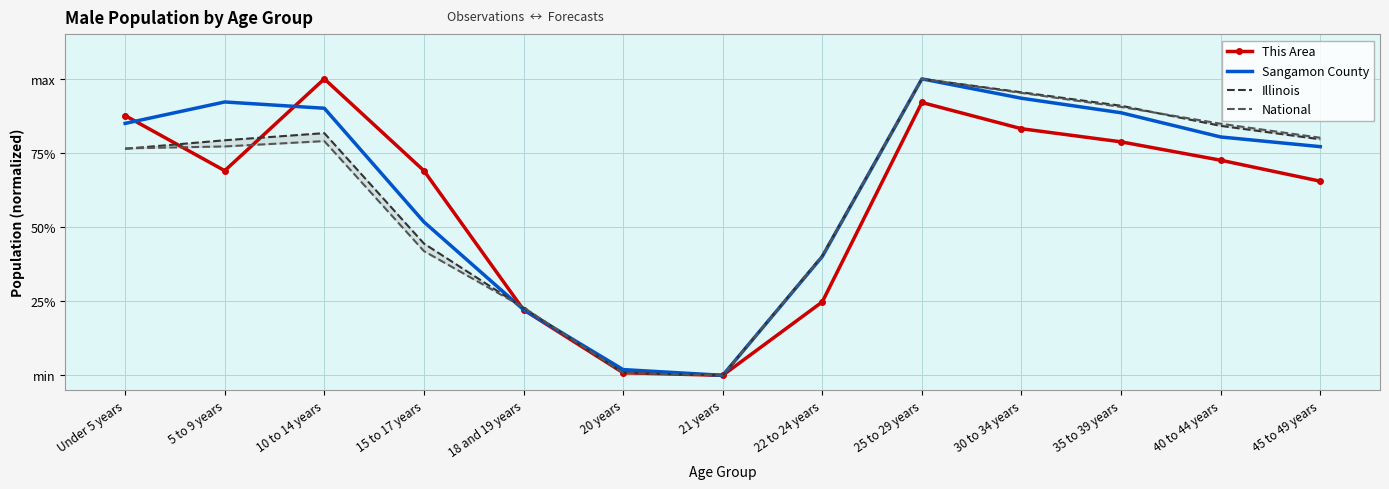

Reading right to left, list all the values displayed in this chart.

This Area: 45 to 49 years=0.7	40 to 44 years=0.7	35 to 39 years=0.8	30 to 34 years=0.8	25 to 29 years=0.9	22 to 24 years=0.2	21 years=0.0	20 years=0.0	18 and 19 years=0.2	15 to 17 years=0.7	10 to 14 years=1.0	5 to 9 years=0.7	Under 5 years=0.9
Sangamon County: 45 to 49 years=0.8	40 to 44 years=0.8	35 to 39 years=0.9	30 to 34 years=0.9	25 to 29 years=1.0	22 to 24 years=0.4	21 years=0.0	20 years=0.0	18 and 19 years=0.2	15 to 17 years=0.5	10 to 14 years=0.9	5 to 9 years=0.9	Under 5 years=0.8
Illinois: 45 to 49 years=0.8	40 to 44 years=0.8	35 to 39 years=0.9	30 to 34 years=1.0	25 to 29 years=1.0	22 to 24 years=0.4	21 years=0.0	20 years=0.0	18 and 19 years=0.2	15 to 17 years=0.4	10 to 14 years=0.8	5 to 9 years=0.8	Under 5 years=0.8
National: 45 to 49 years=0.8	40 to 44 years=0.8	35 to 39 years=0.9	30 to 34 years=1.0	25 to 29 years=1.0	22 to 24 years=0.4	21 years=0.0	20 years=0.0	18 and 19 years=0.2	15 to 17 years=0.4	10 to 14 years=0.8	5 to 9 years=0.8	Under 5 years=0.8